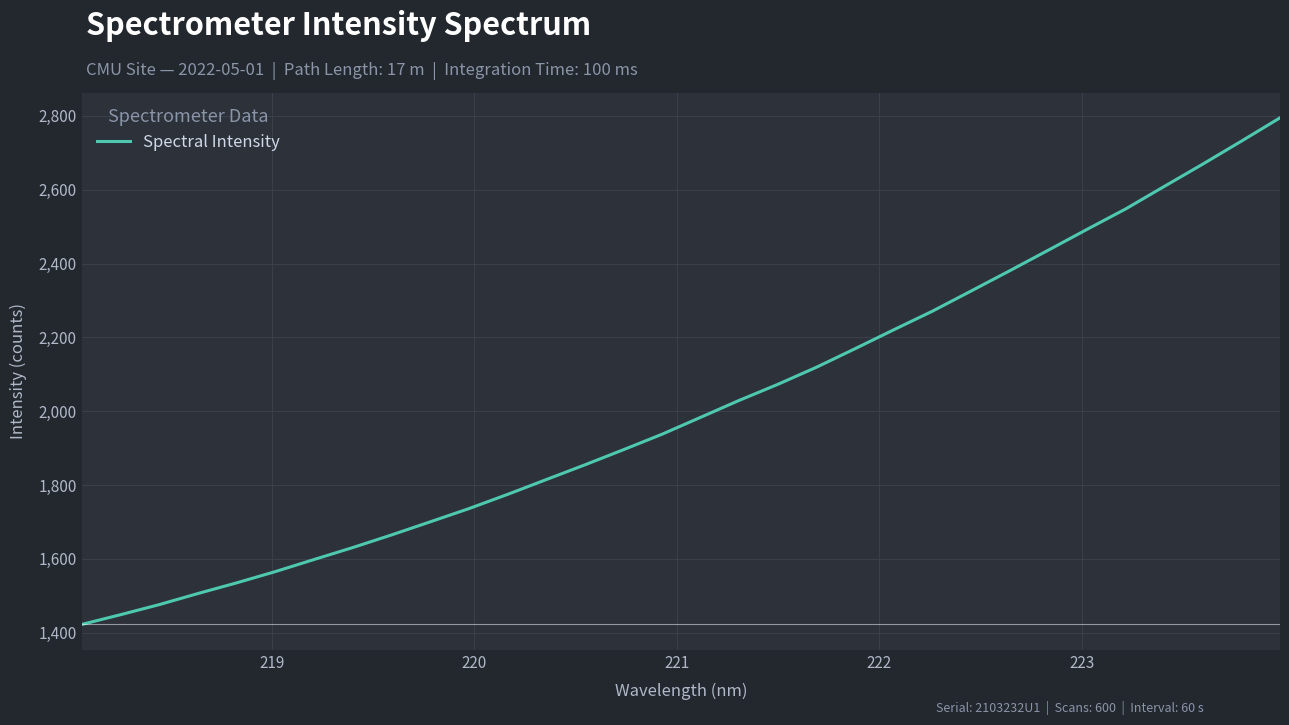

What is the minimum value shown in the chart?

1422.6